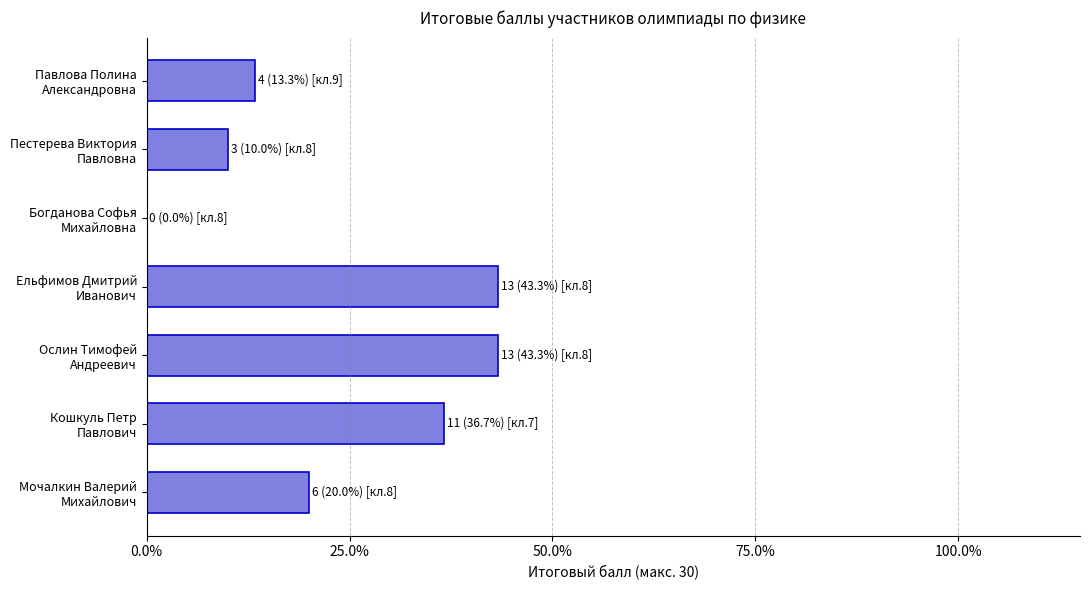

What is the greatest value displayed?

13